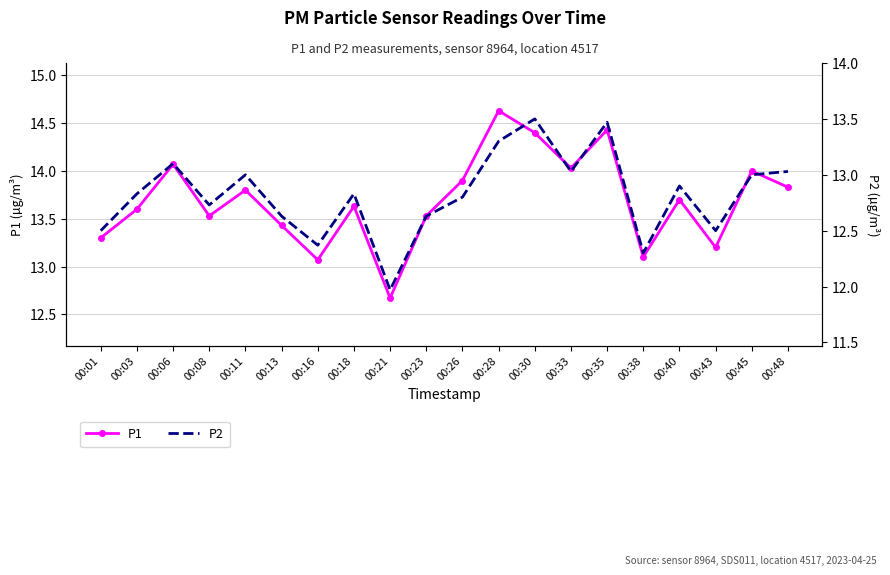

What value does the P2 series have at 00:30?

13.5